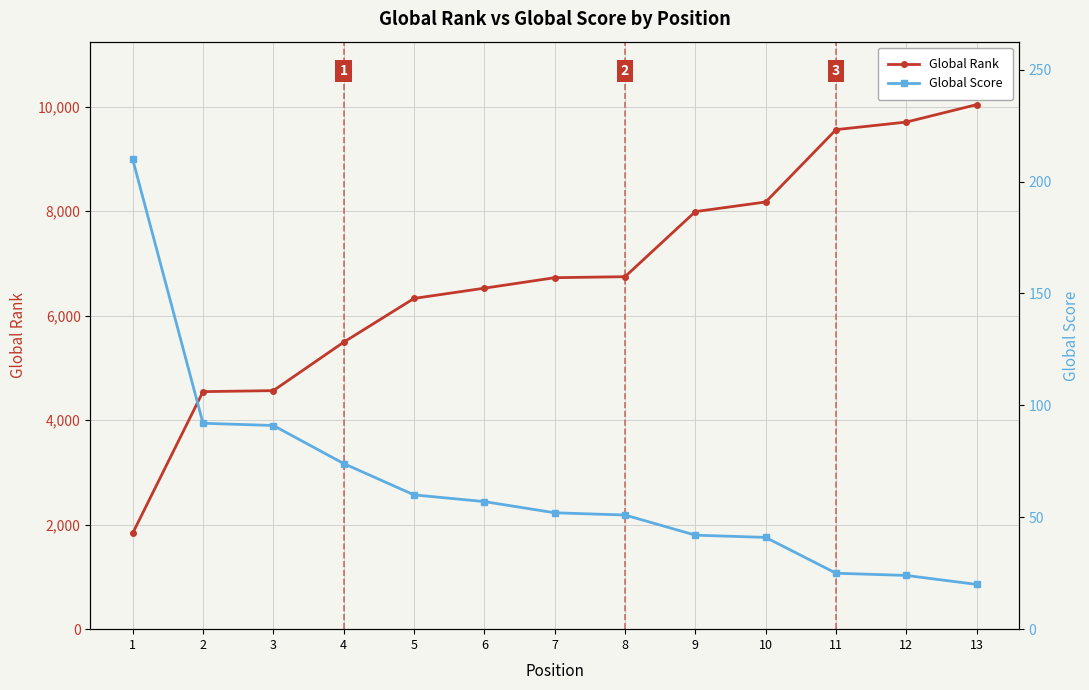

What is the greatest value displayed?

10041